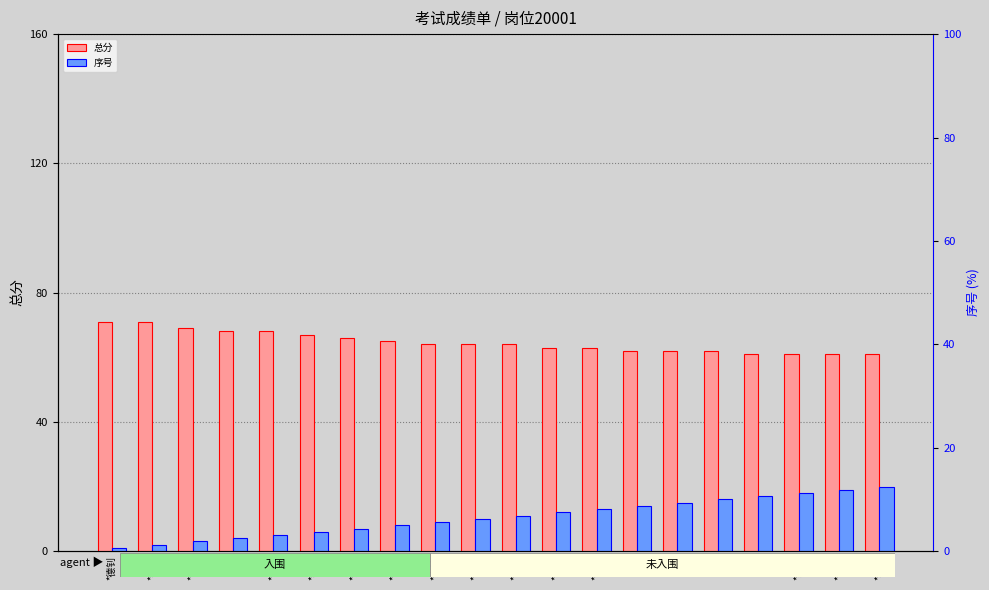

Is the value of 总分 at *多梅 greater than the value of 序号 at *凯旋?

Yes